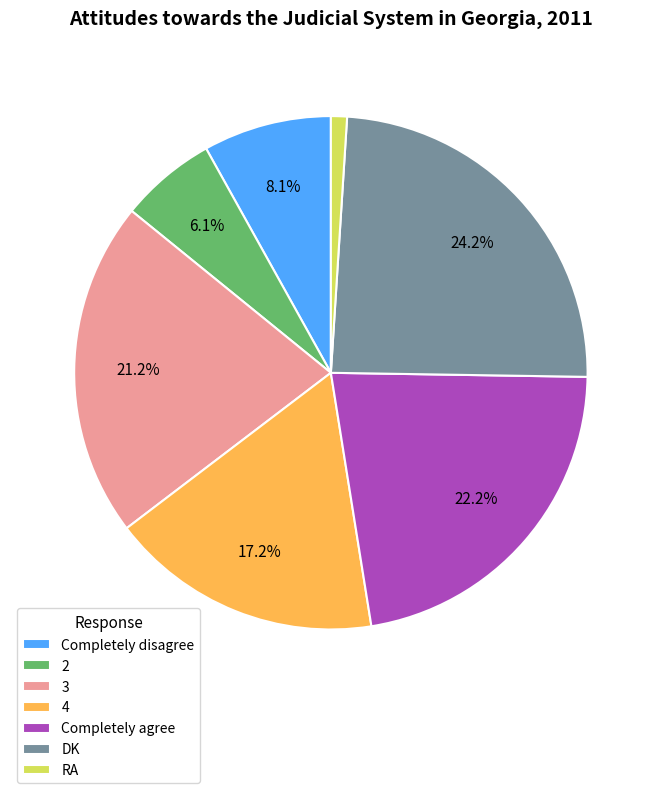

Count the number of slices in the pie.

7